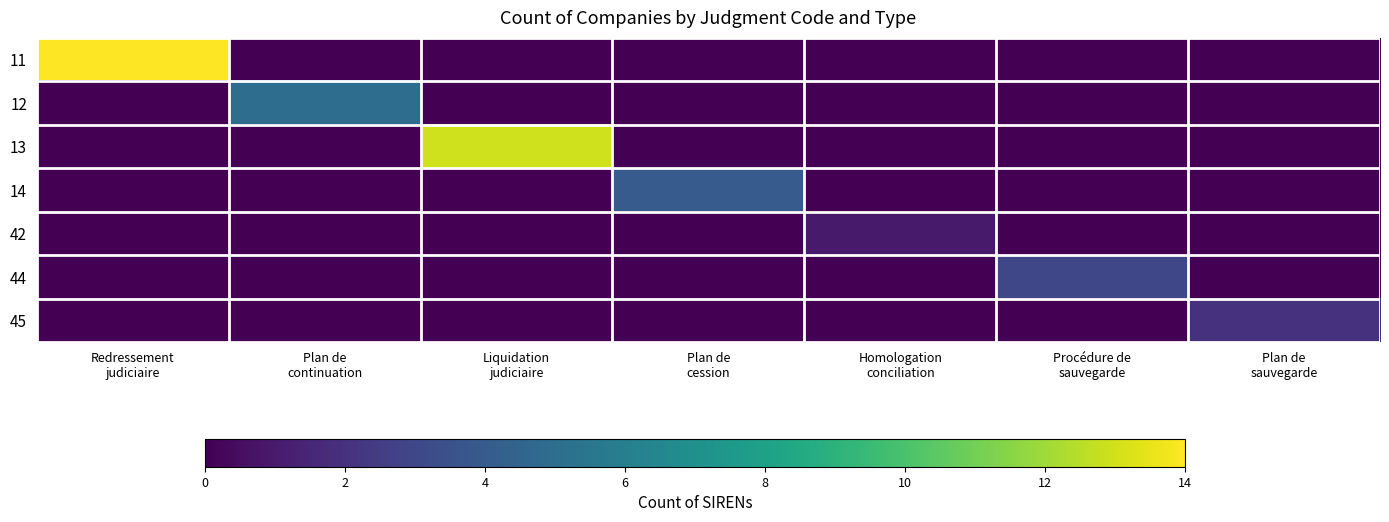

Between Plan de cession and Procédure de sauvegarde, which series saw the biggest shift?

14